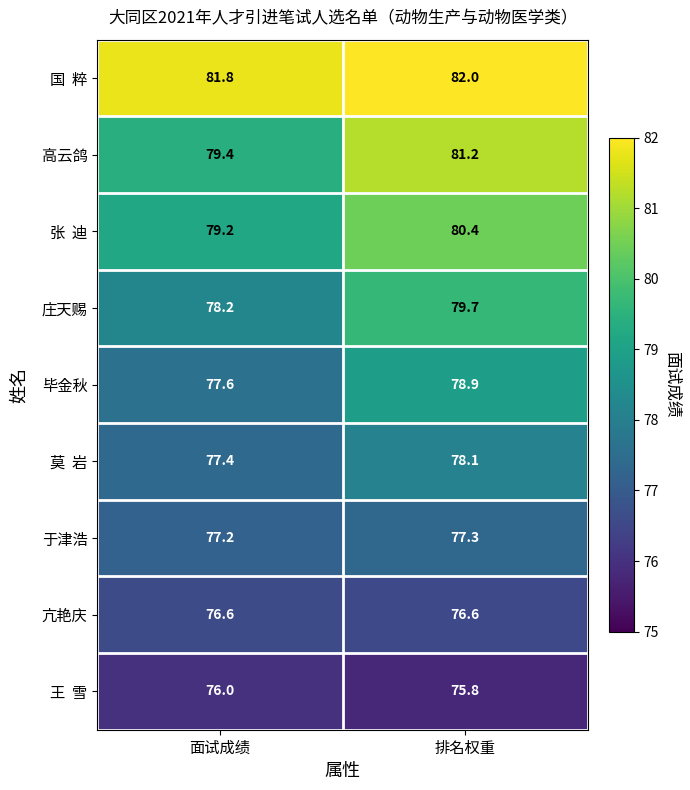

Which series has the widest spread of values?

高云鸽